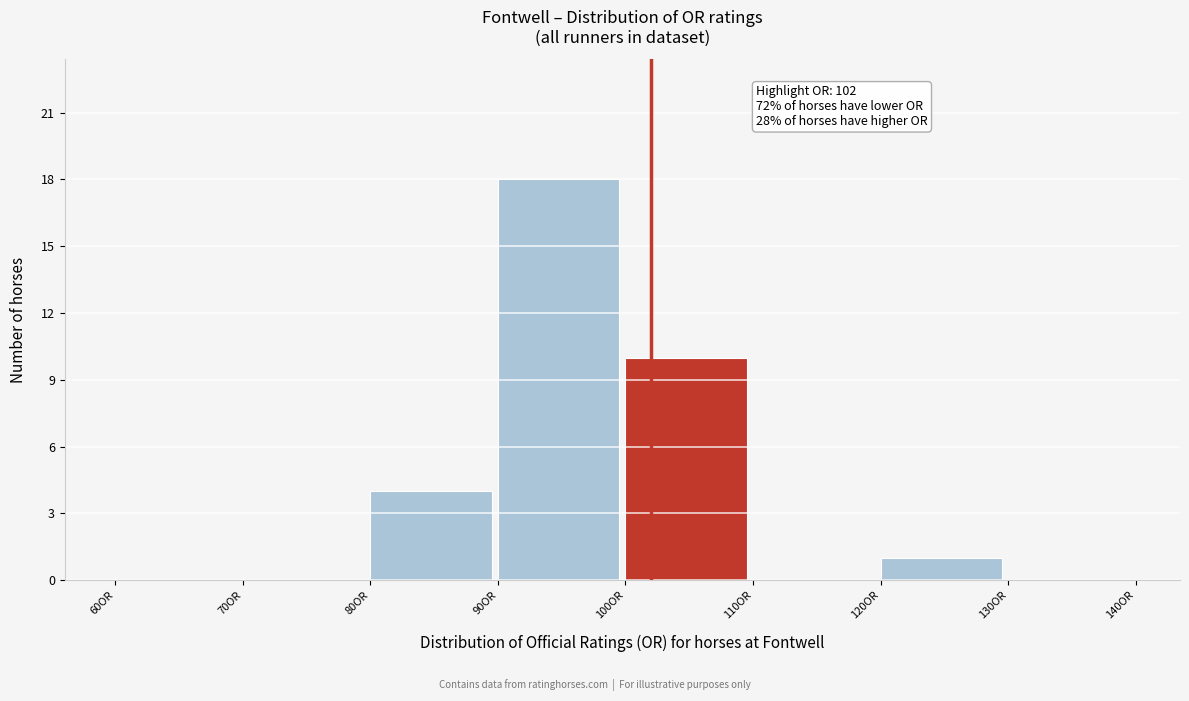

Which range on the x-axis has the tallest bar?

90 to 100